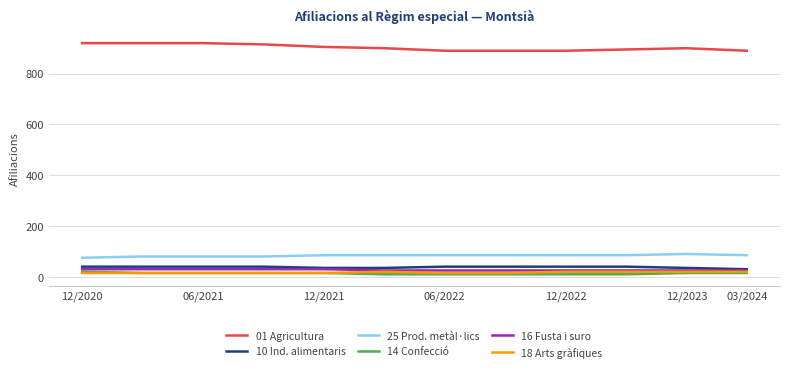

True or false: 01 Agricultura and 10 Ind. alimentaris cross at least once.

False